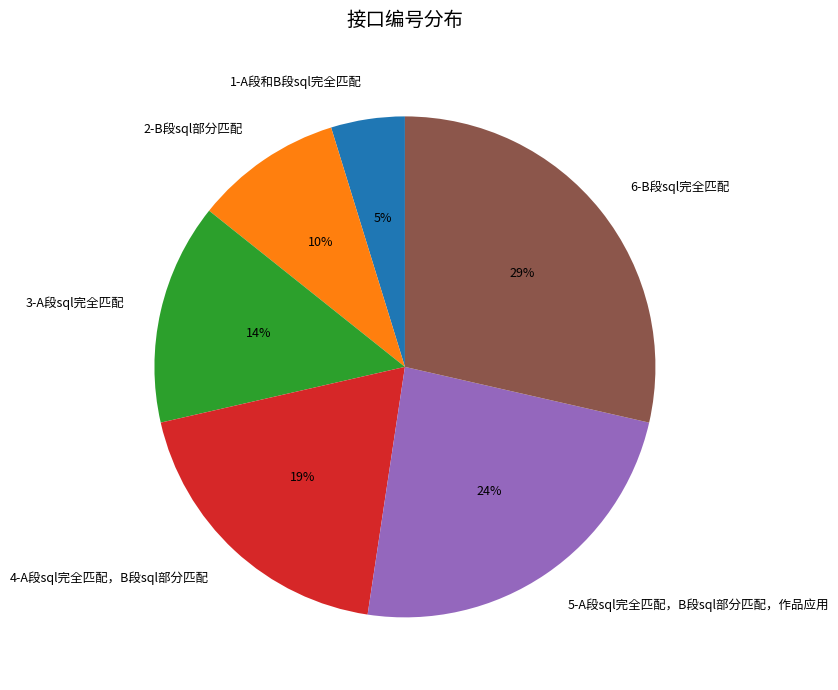

How many segments does this pie chart have?

6